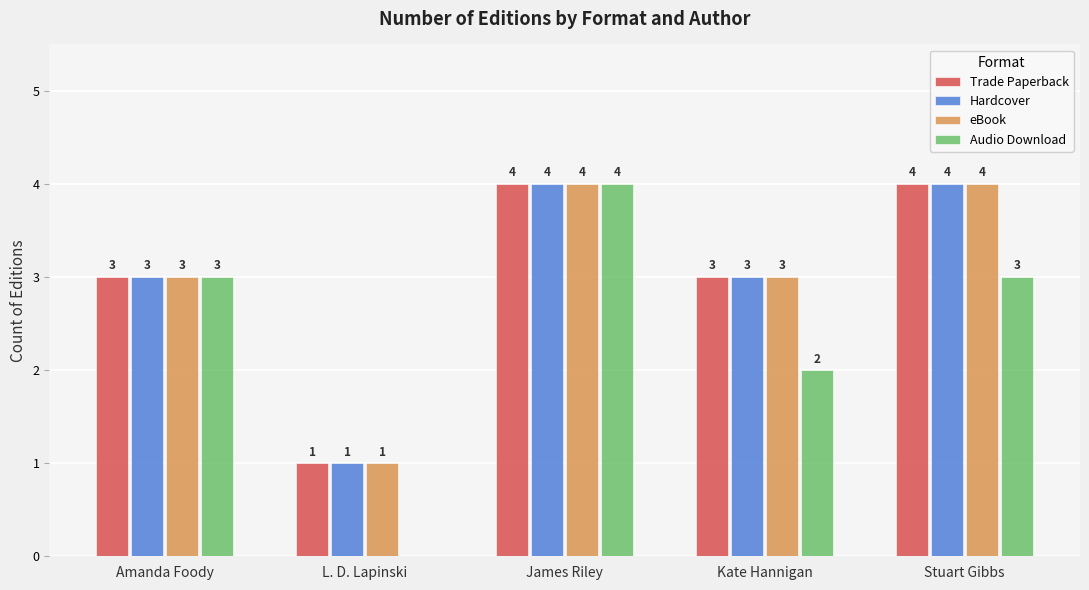

Between Amanda Foody and Kate Hannigan, which series saw the biggest shift?

Audio Download